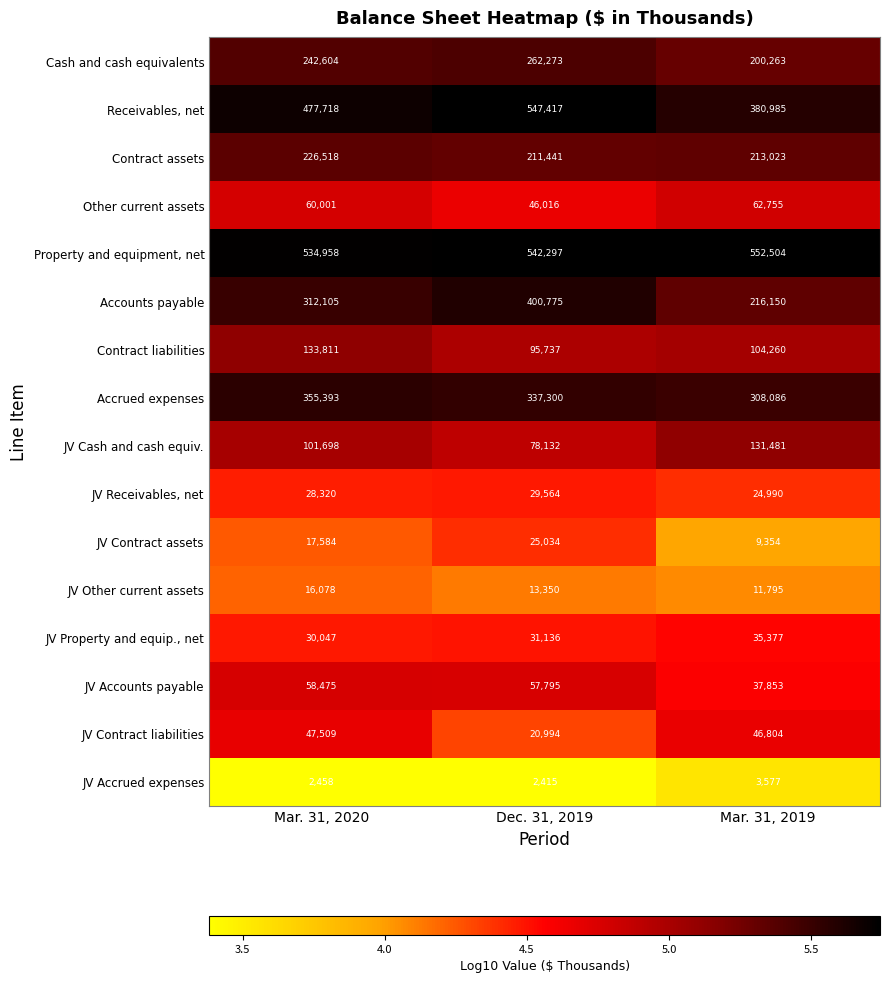

Between Mar. 31, 2020 and Mar. 31, 2019, which series saw the biggest shift?

Receivables, net